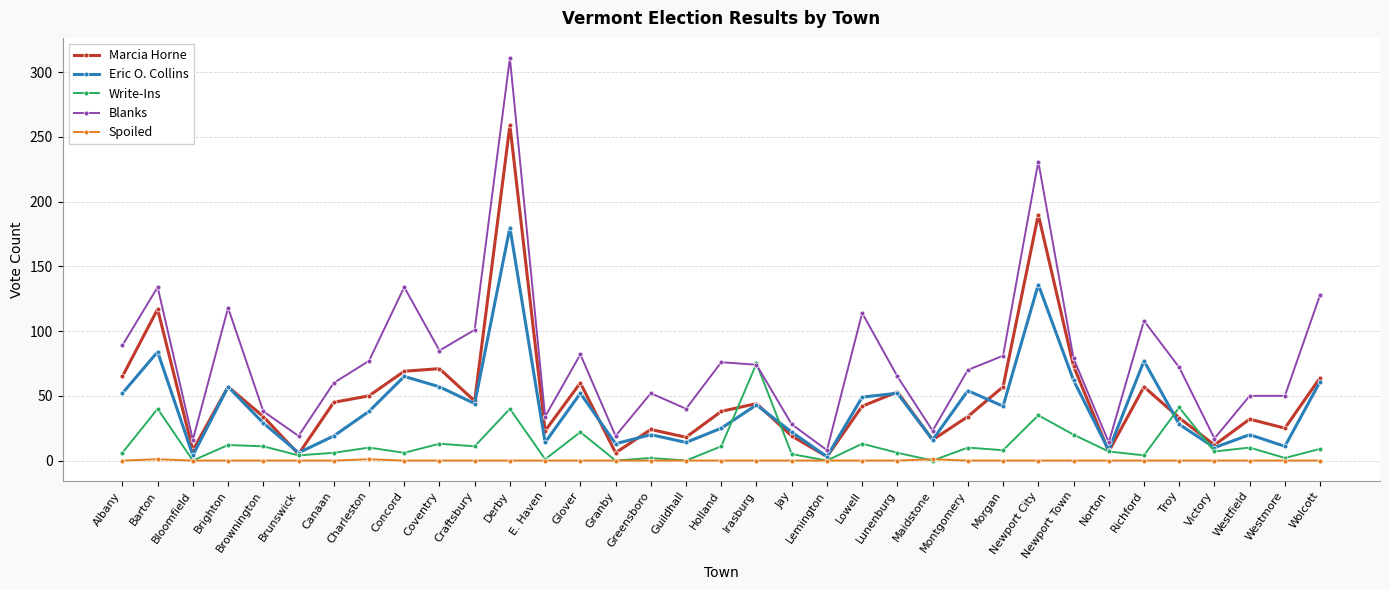

Does the chart display data point markers on the line(s)?

Yes